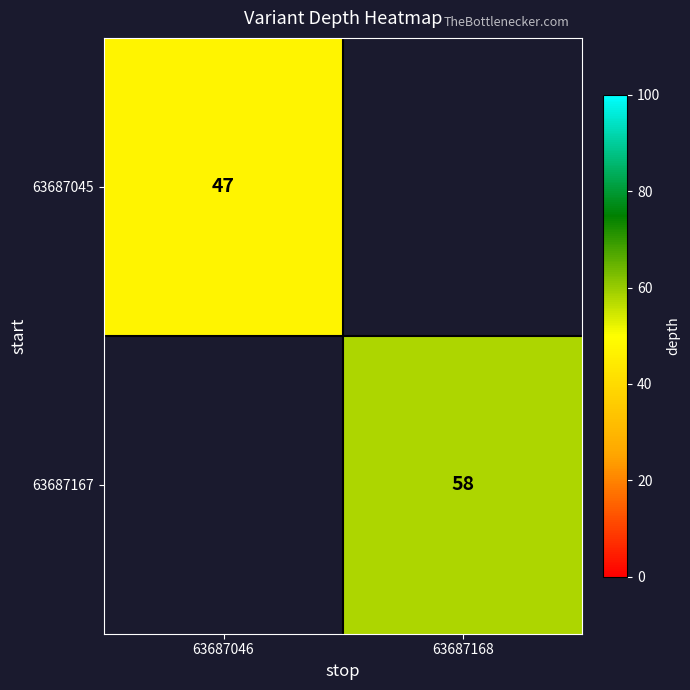

The value of 63687167 at 63687168 is 32. True or false?

False